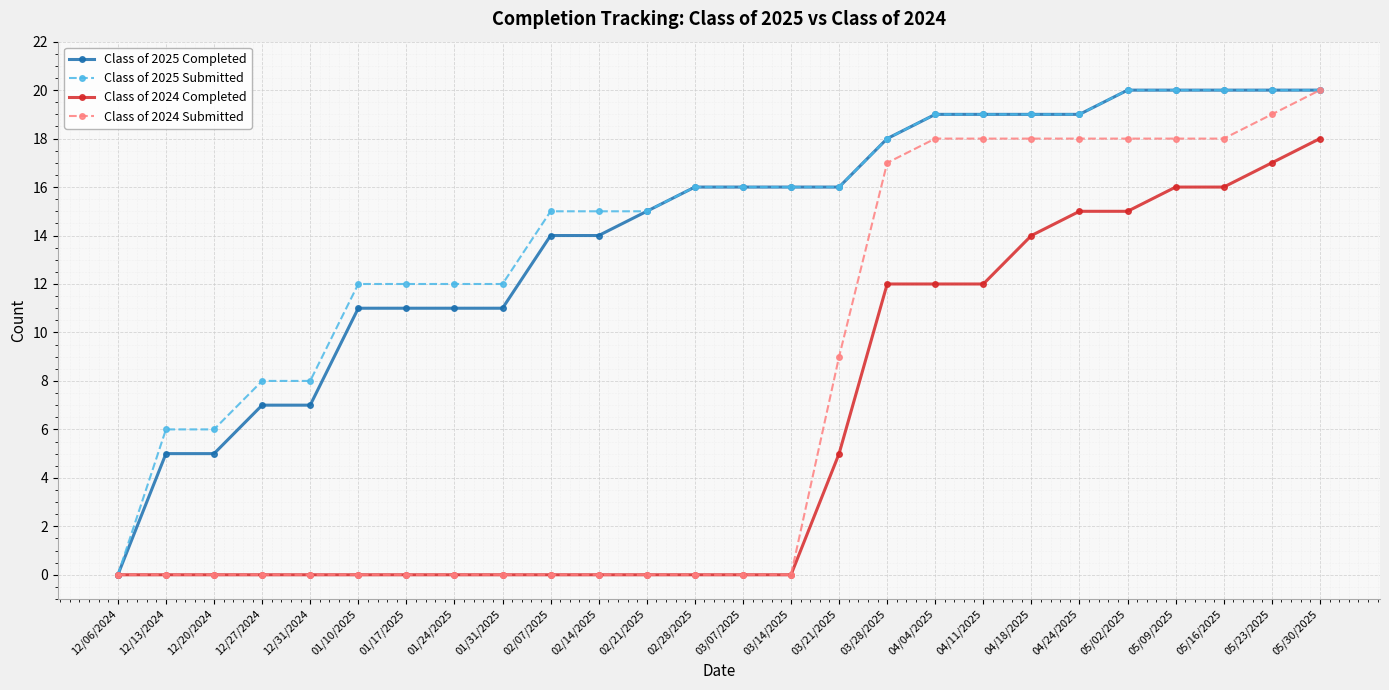

The Class of 2024 Submitted series shows 4 at 05/23/2025. True or false?

False